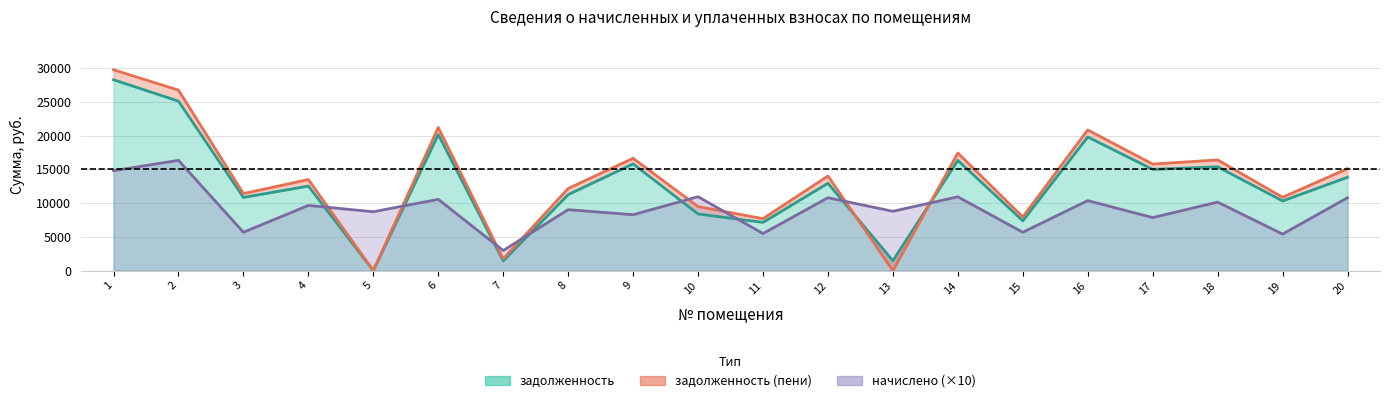

Which has a higher value, 2 or 13?

2